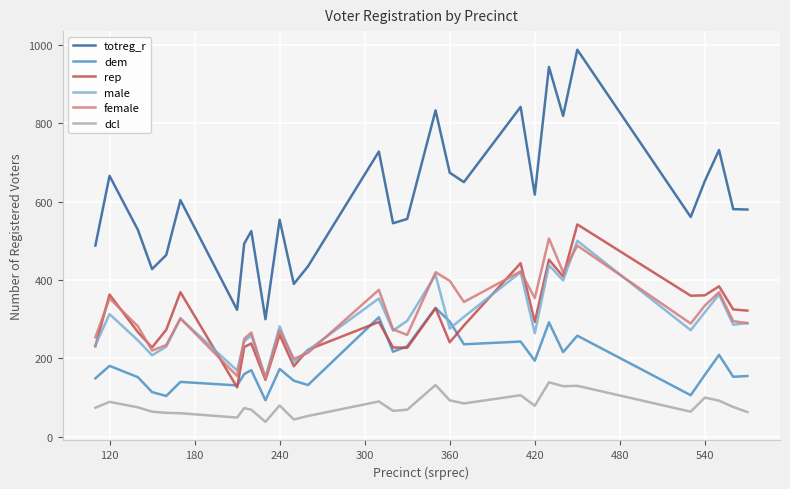

Which series has the largest total across all categories?

totreg_r